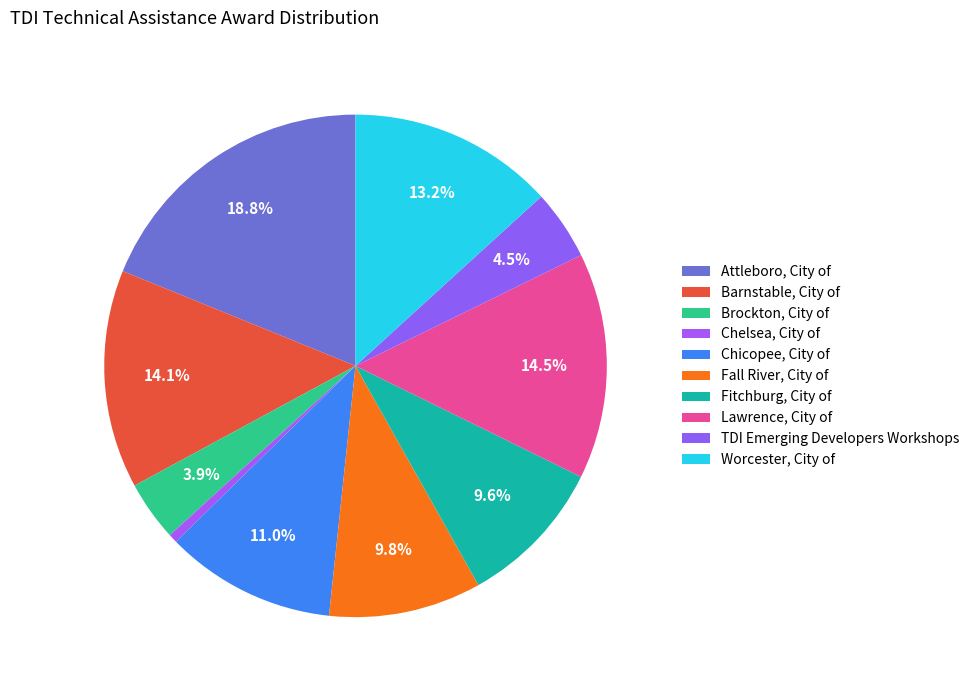

What is the ratio of the value at Fitchburg, City of to the value at Worcester, City of?

0.7